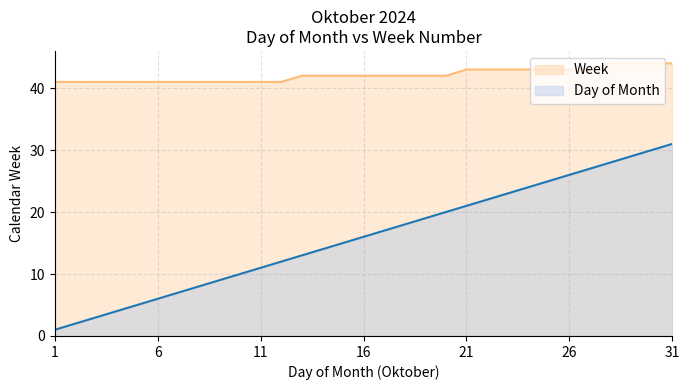

What is the value of the Weekday point at the 25th from the left?

25